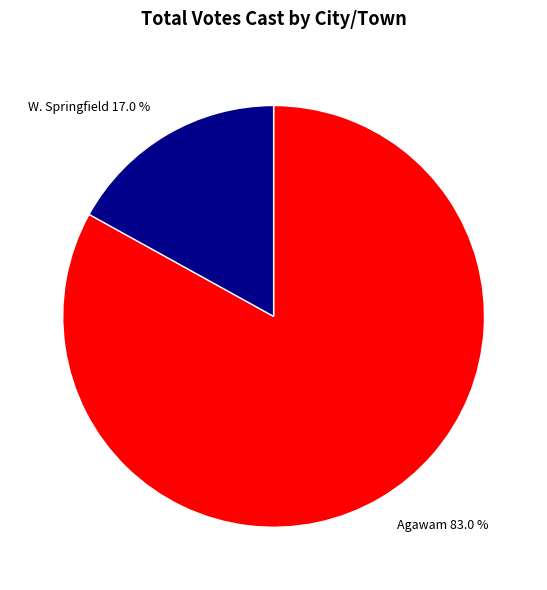

Which slice is the largest?

Agawam